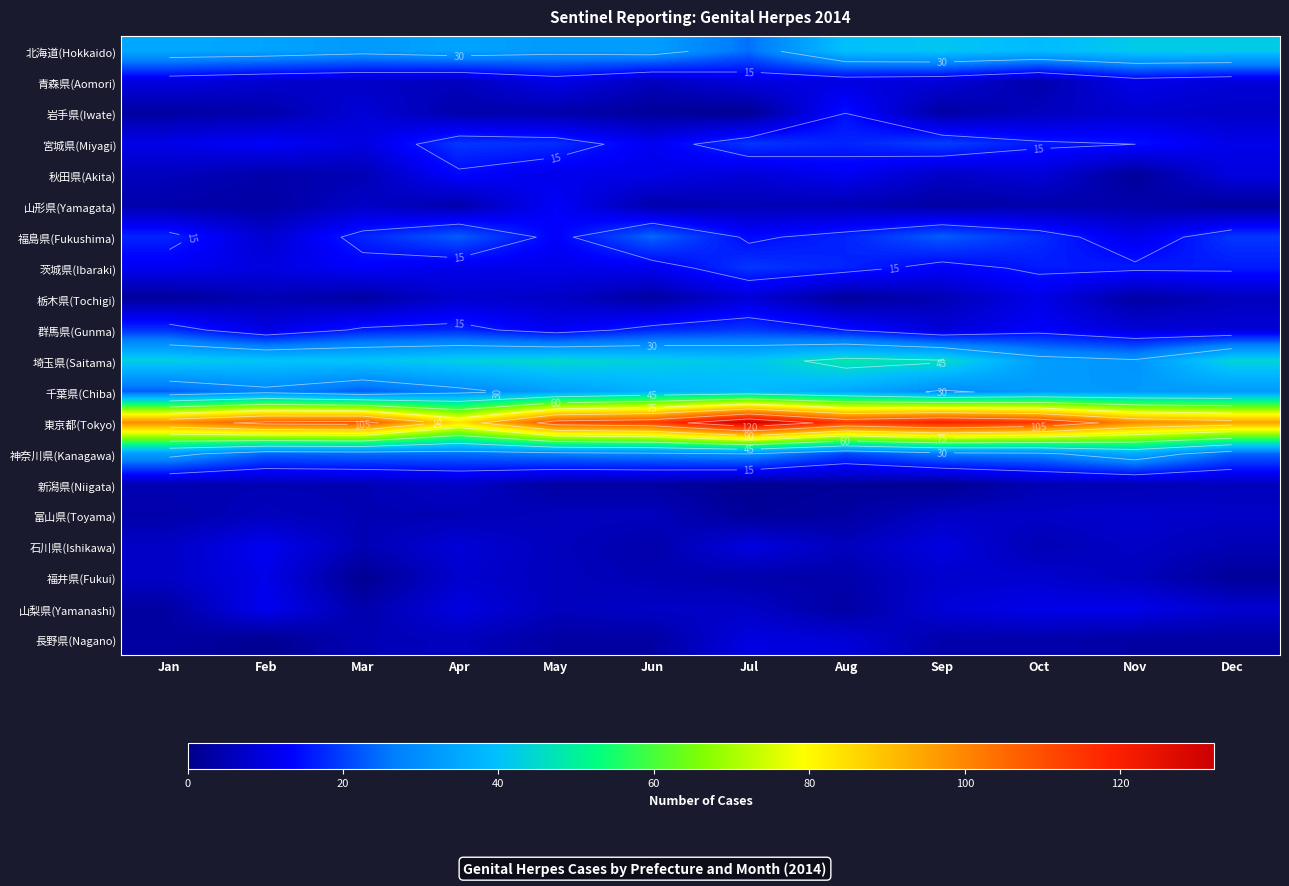

At how many categories does at least one series exceed 87?

11